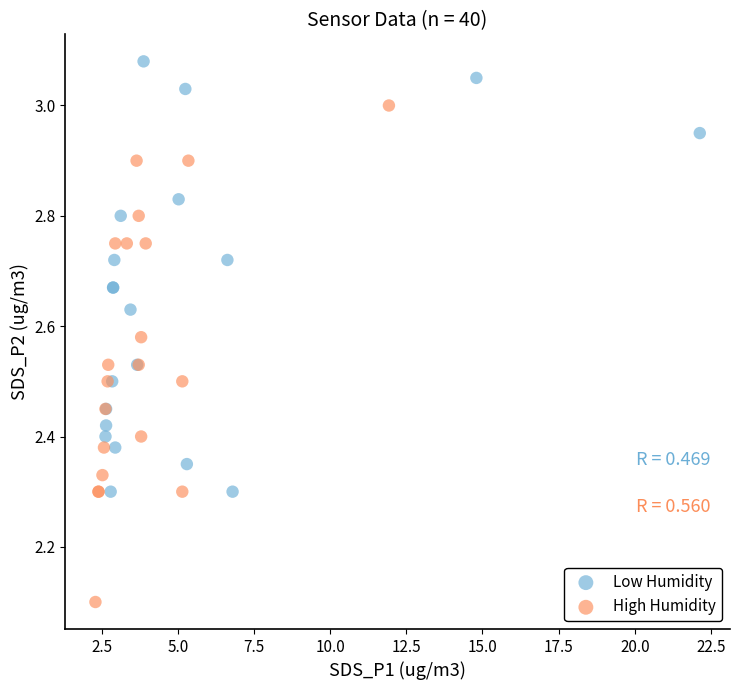

Which series contains the lowest Y value?

High Humidity